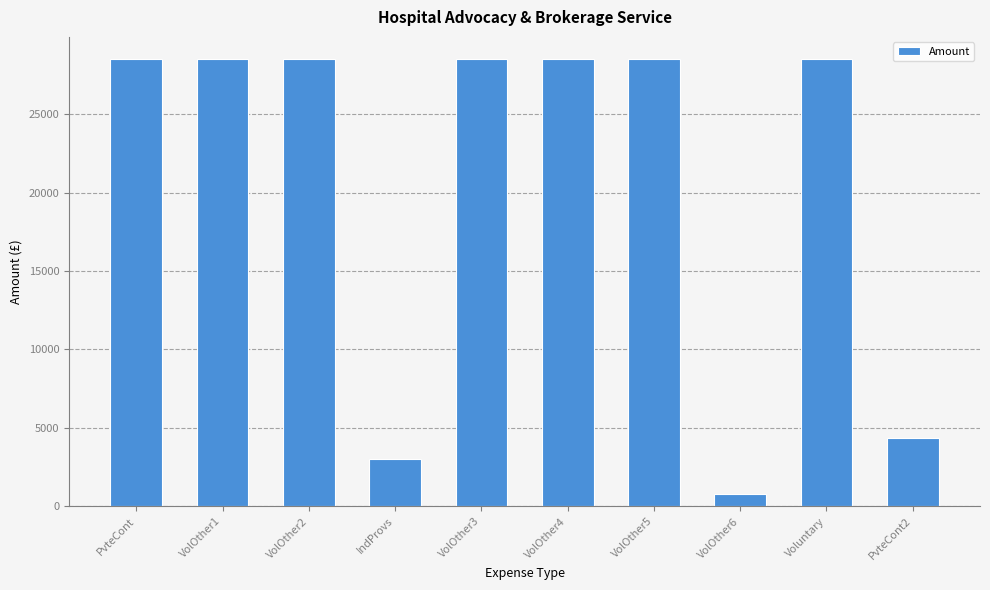

Approximately how many times larger is the value at VolOther3 compared to VolOther2?

1.0